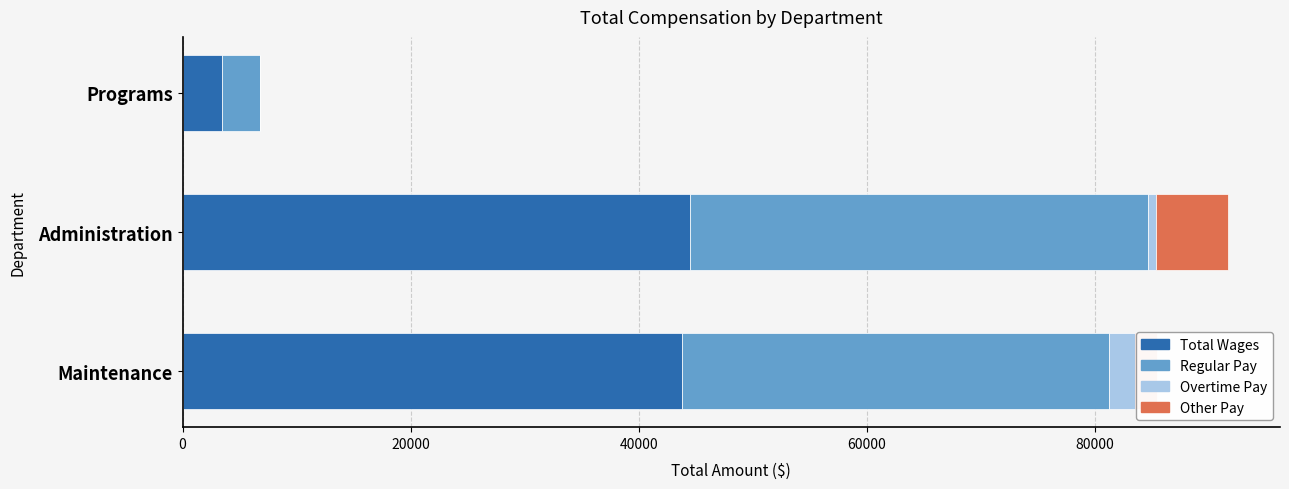

What is the total value across all series at Maintenance?

85418